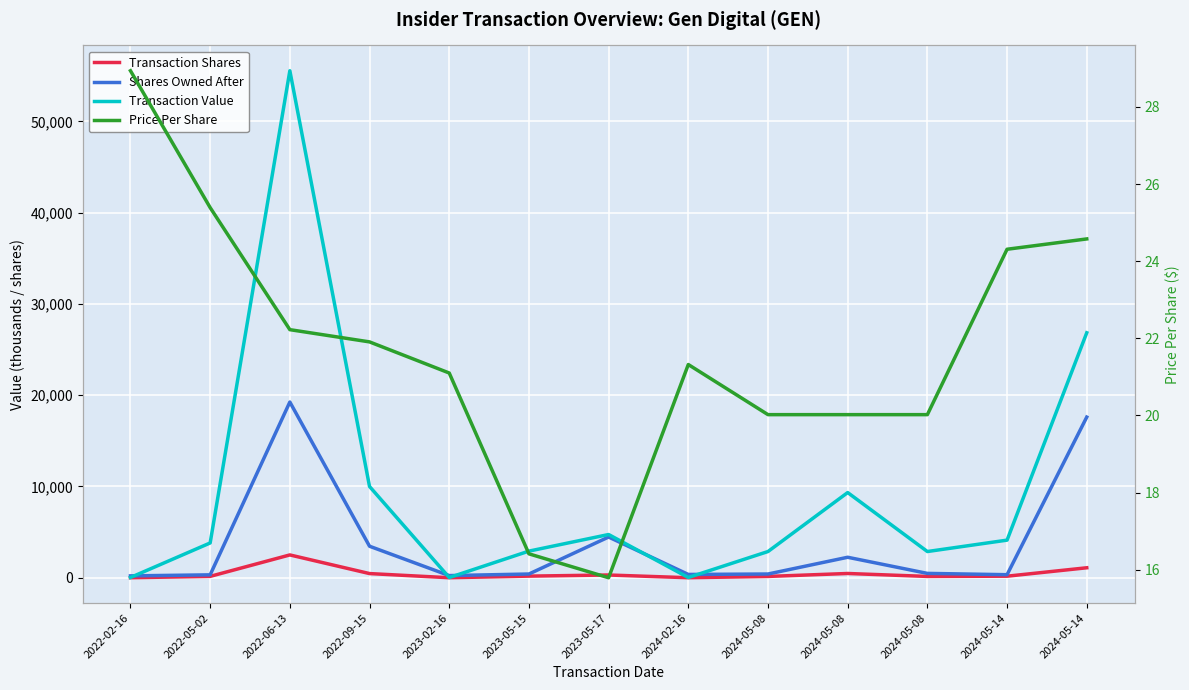

How many data points in Shares Owned After are less than 408?

5